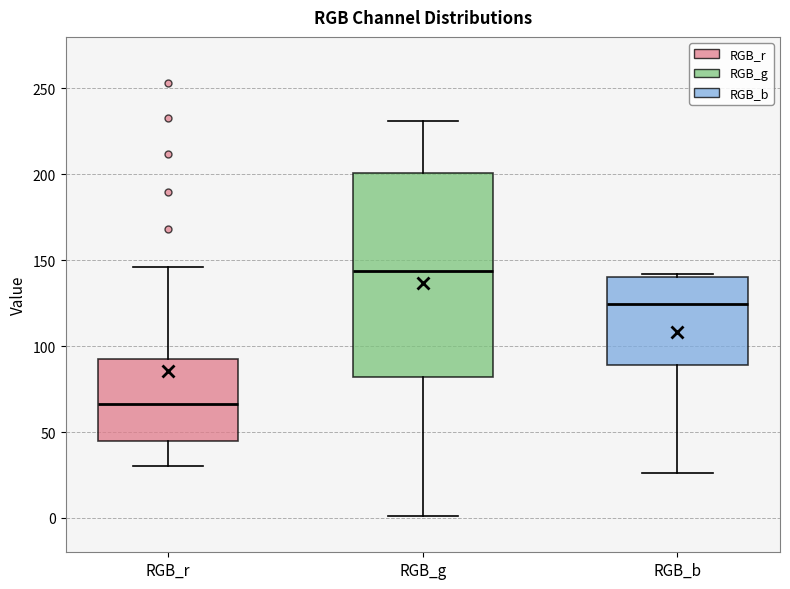

Reading left to right, read every box against the y-axis: the position of its median line, the range the box covers, and the ends of its whiskers. The values are not printed on the chart, so give them approximately, as read against the axis.

RGB_r: median 65, box 45 to 95, whiskers 30 to 145
RGB_g: median 145, box 80 to 200, whiskers 0 to 230
RGB_b: median 125, box 90 to 140, whiskers 25 to 140 (just above the box's upper edge)